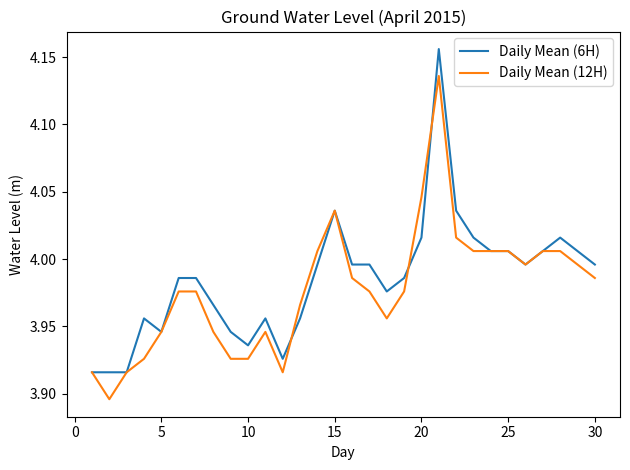

Rank the series by their maximum value, from lowest to highest.

Daily Mean (12H), Daily Mean (6H)